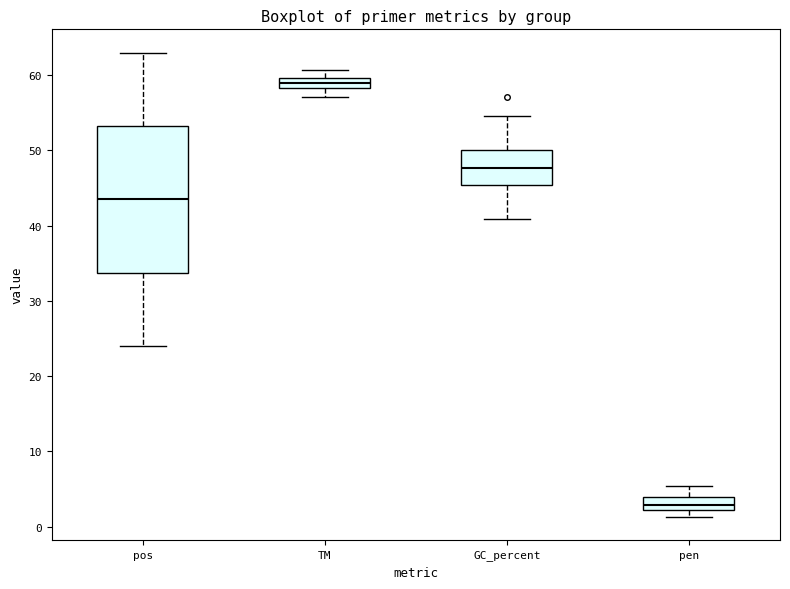

Where does the lower whisker of the box for pos end on the y-axis? The values are not printed on the chart, so give them approximately, as read against the axis.

24